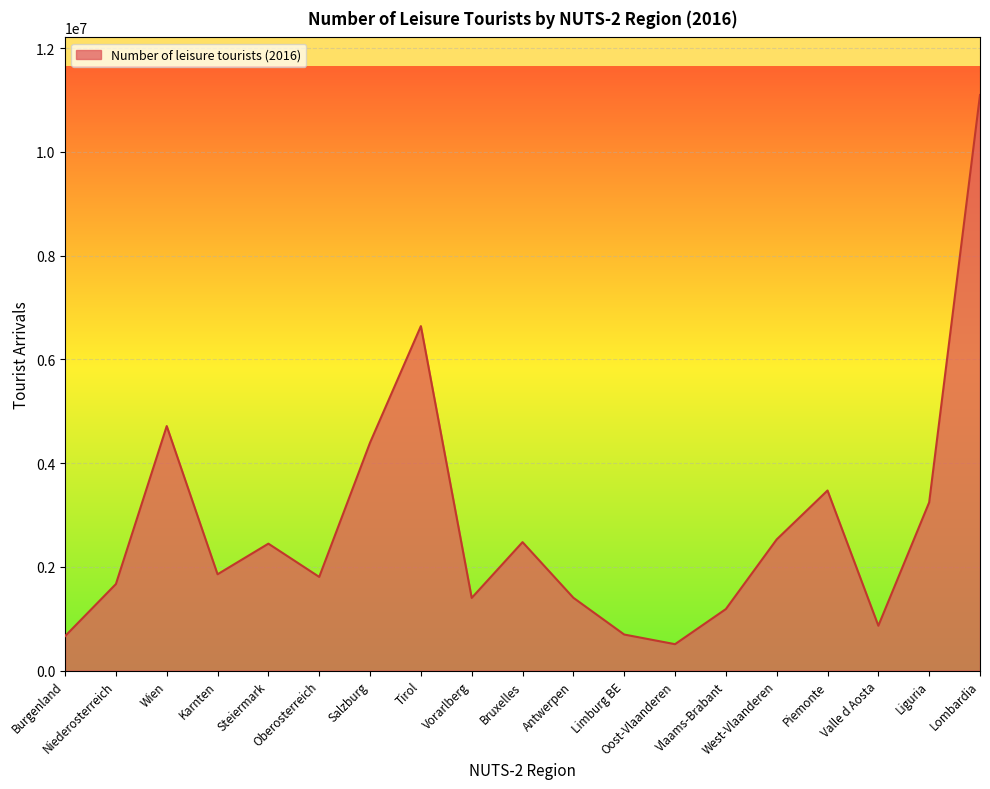

Where is the data nearest to the value 5802386?

Tirol